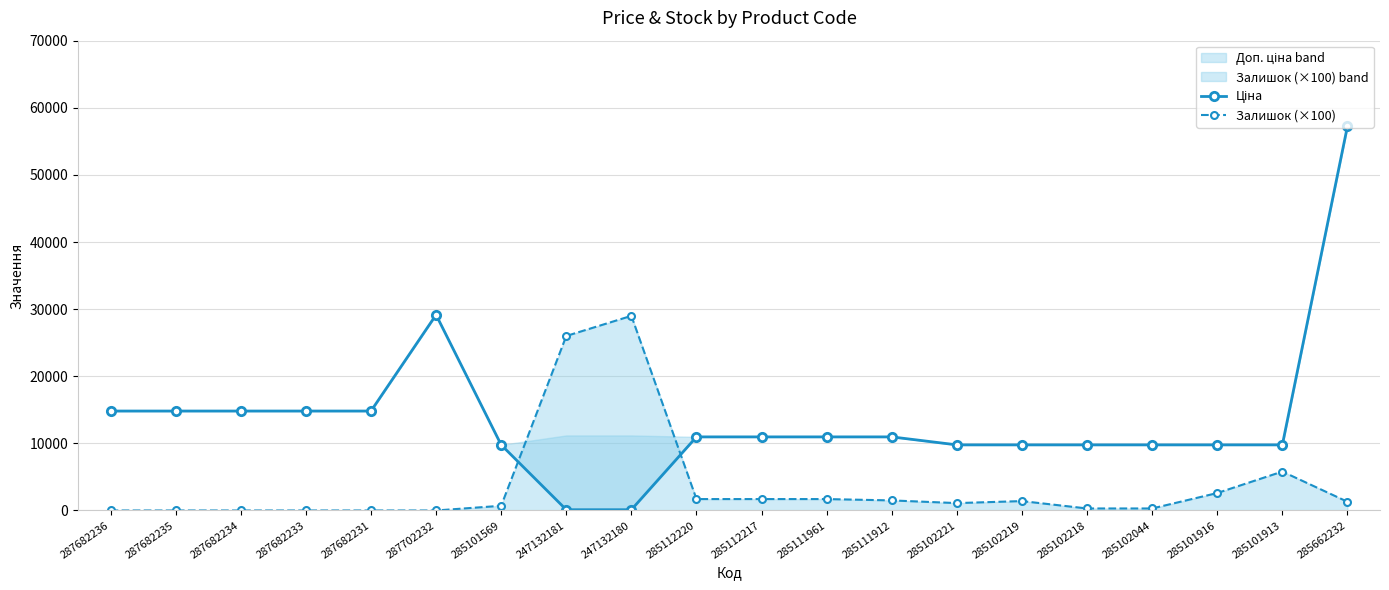

What is the spread (max minus min) of values at 285112217?

9264.4